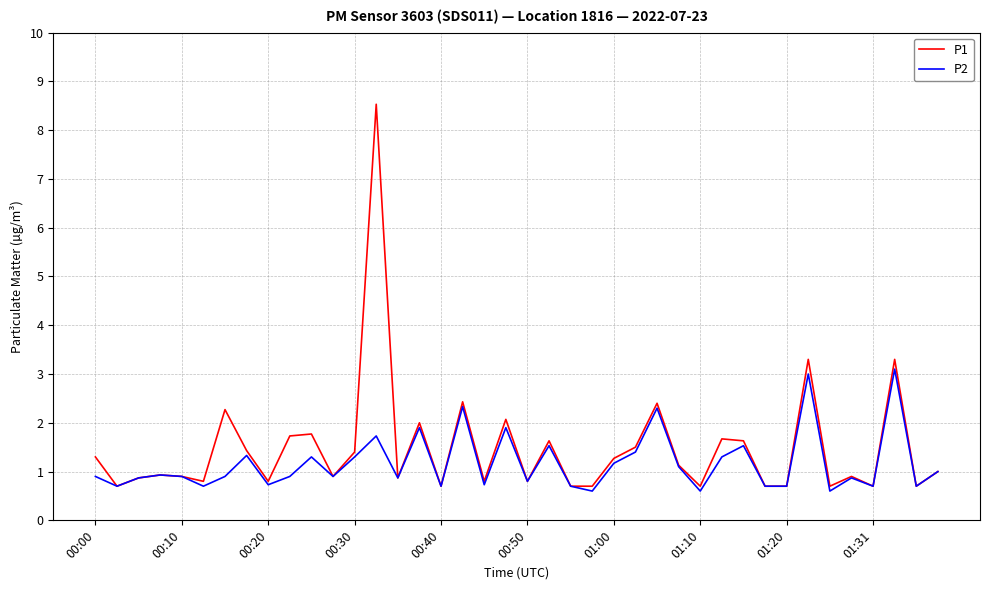

What is the highest value of the P1 series?

8.5